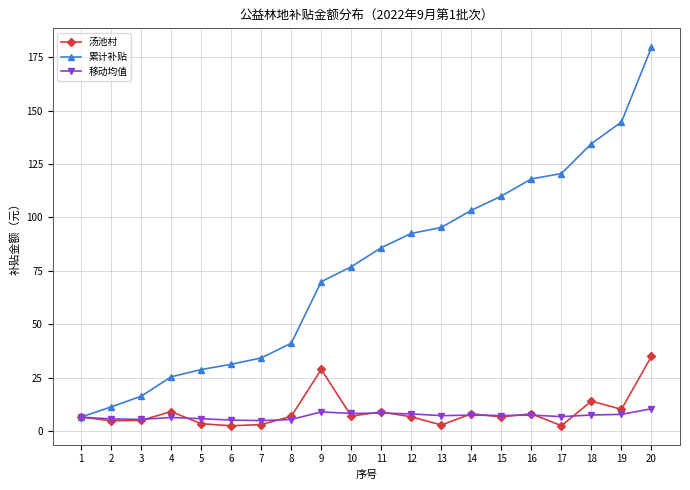

What is the spread (max minus min) of values at 7?

31.2